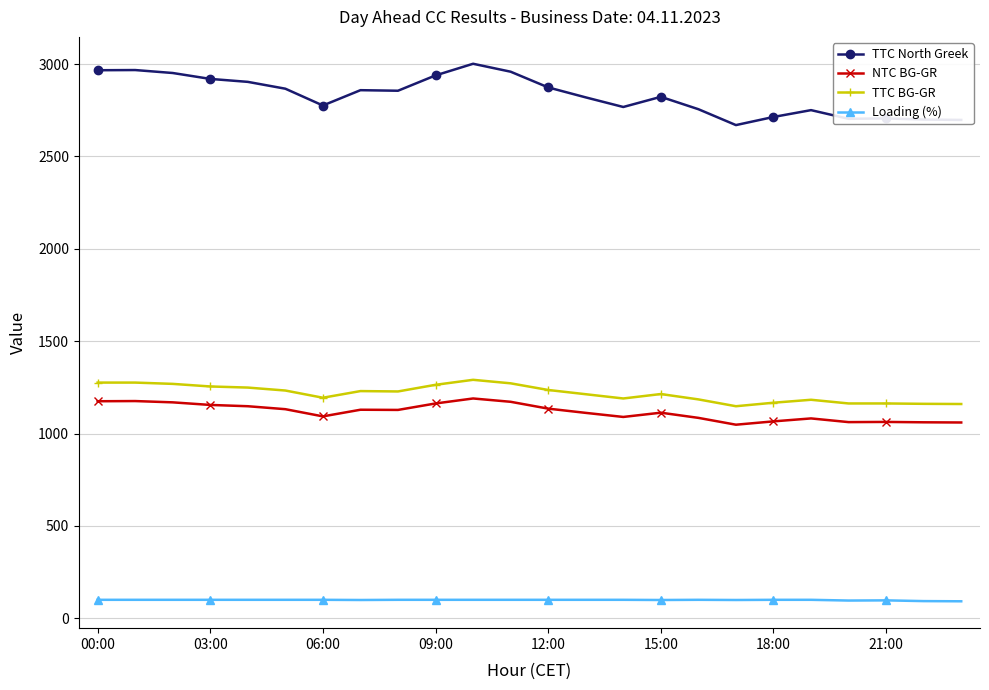

Which series has the largest total across all categories?

TTC North Greek